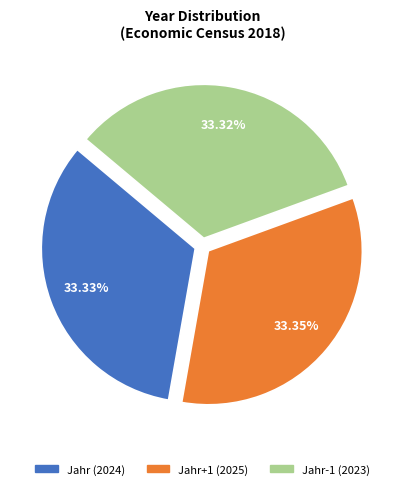

Does any single category account for the majority?

No